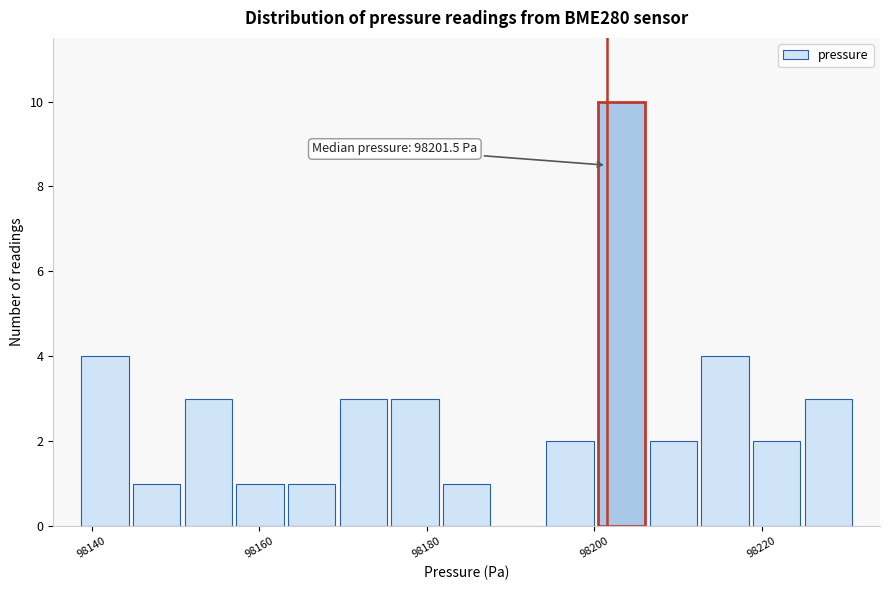

Read against the x-axis, roughly where is the centre of the tallest bar?

98204